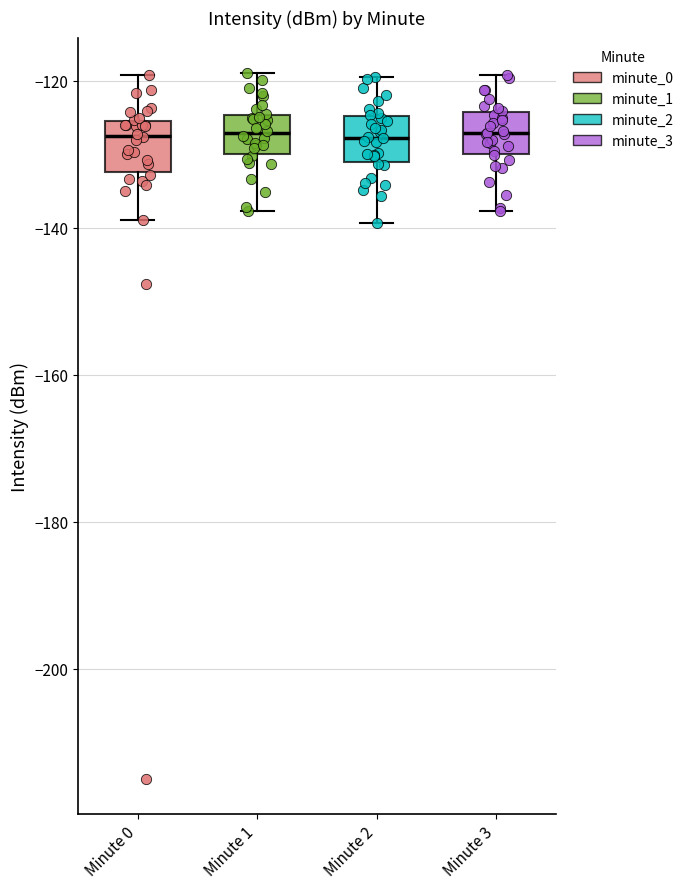

Reading left to right, transcribe this box plot: for each box, give where its median line is, the range the box spans, and where its two whiskers end, as read against the y-axis. The values are not printed on the chart, so give them approximately, as read against the axis.

Minute 0: median -128, box -132 to -126, whiskers -138 to -120
Minute 1: median -128, box -130 to -124, whiskers -138 to -118
Minute 2: median -128, box -132 to -124, whiskers -140 to -120
Minute 3: median -128, box -130 to -124, whiskers -138 to -120